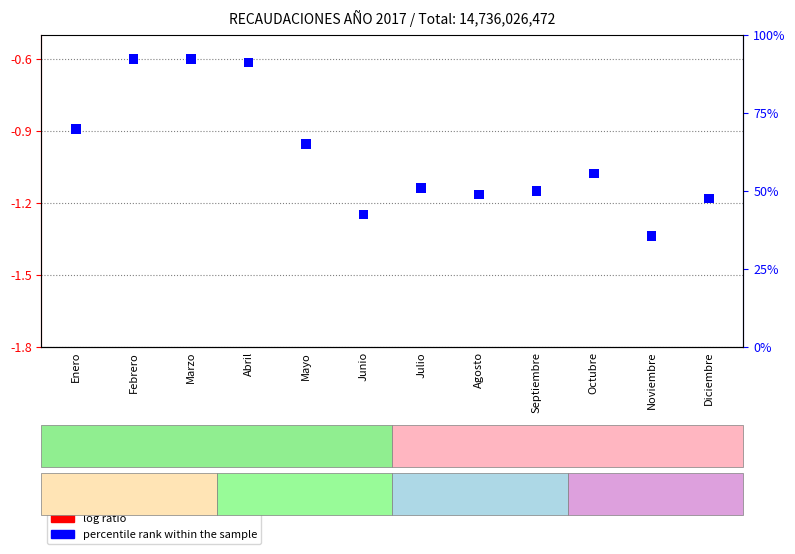

What is the label of the 7th bar from the left?

Julio